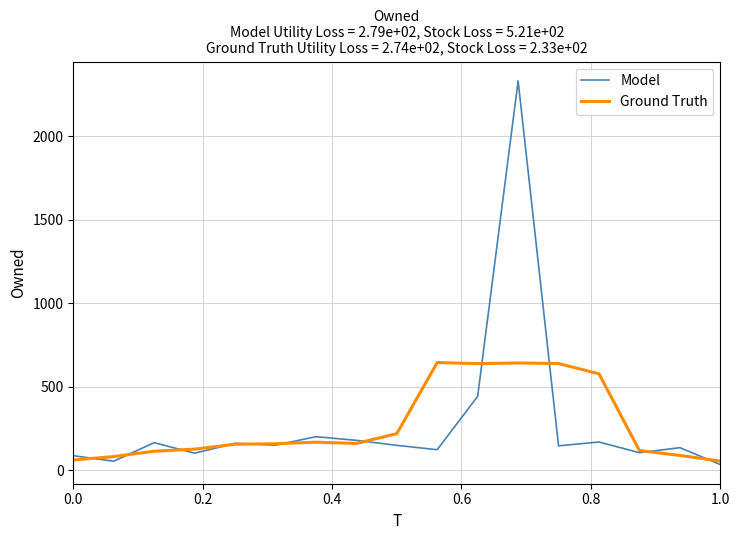

True or false: Ground Truth has more than 0 interior local peaks.

True